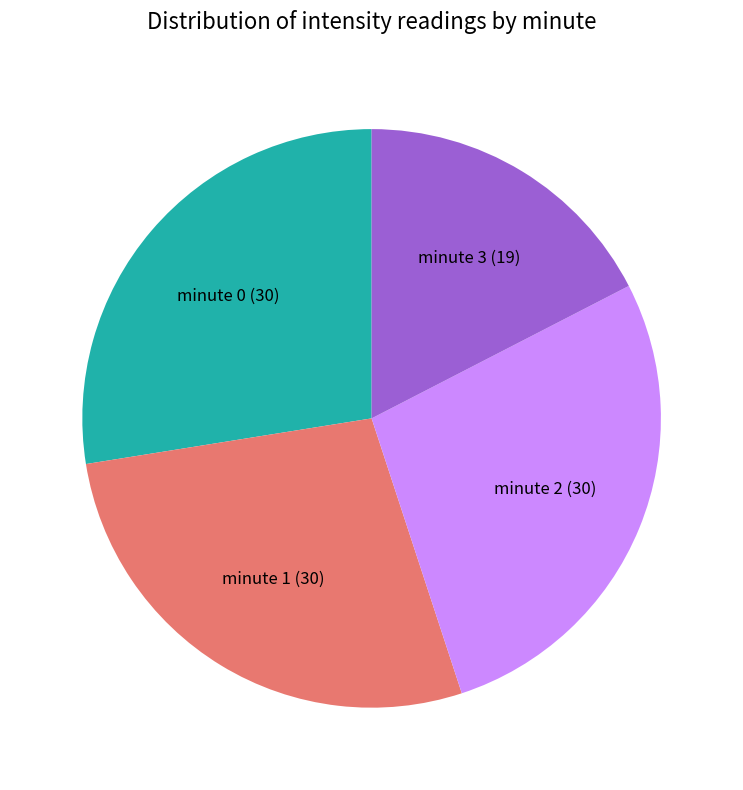

What is the smallest slice in the pie chart?

minute 3